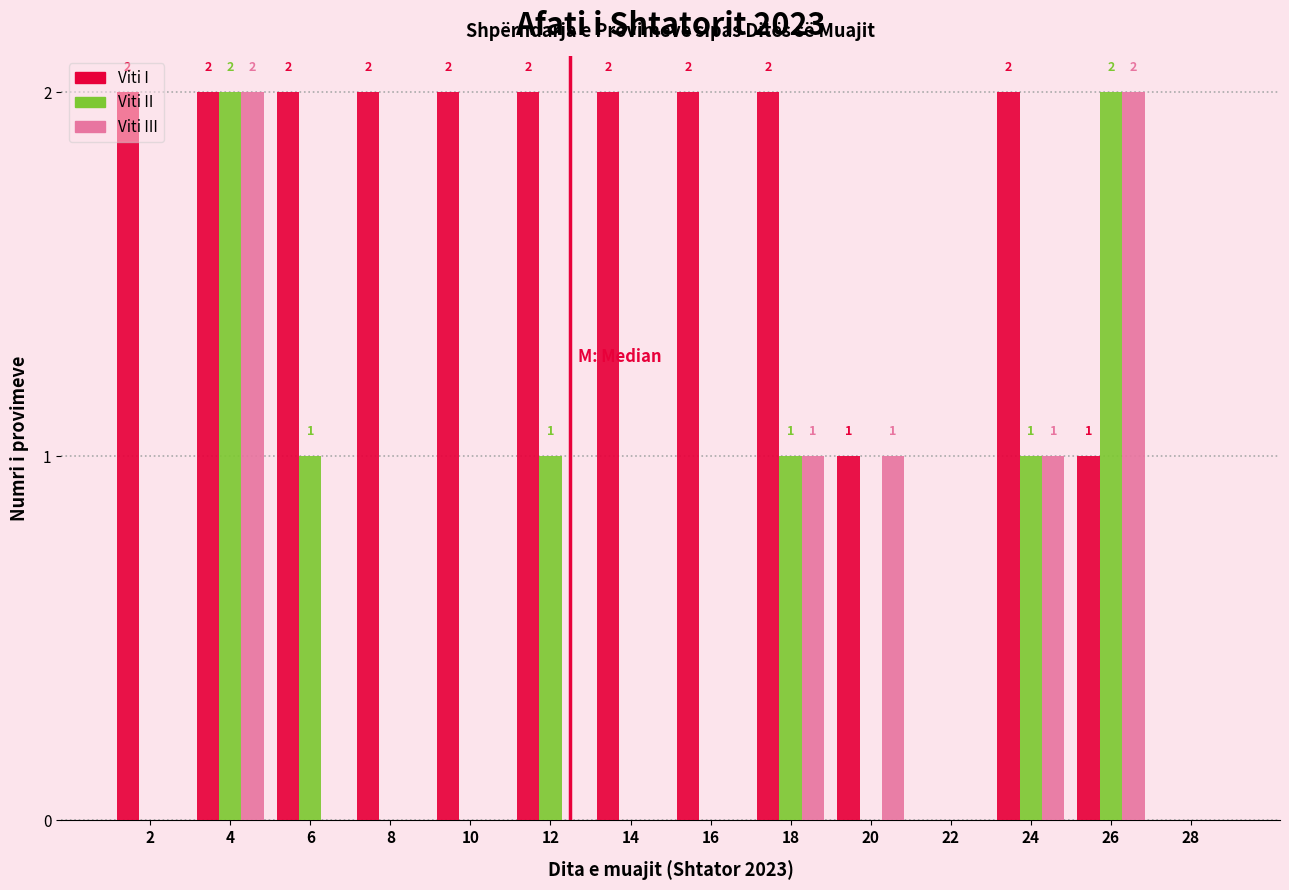

The Viti I series shows 1 at 22. True or false?

False